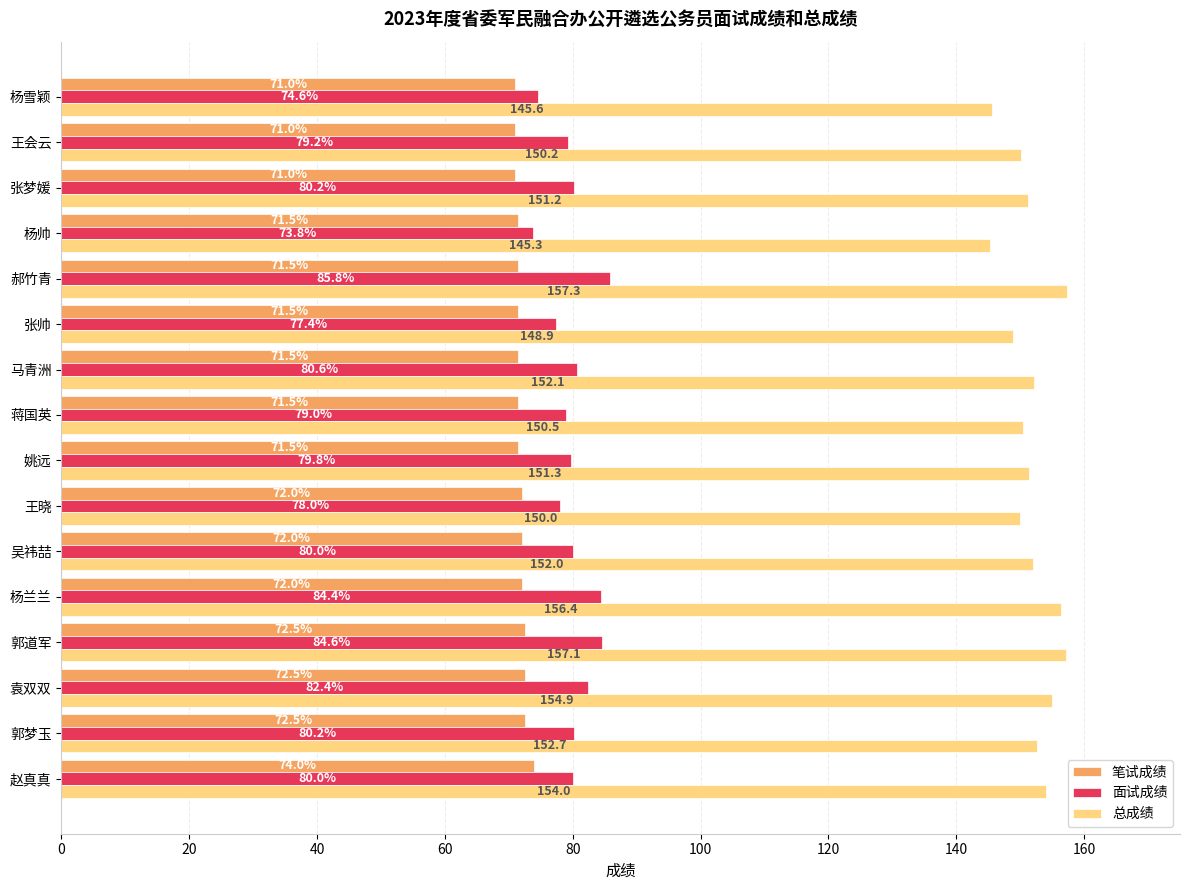

Read the 笔试成绩 value at 赵真真.

74.0